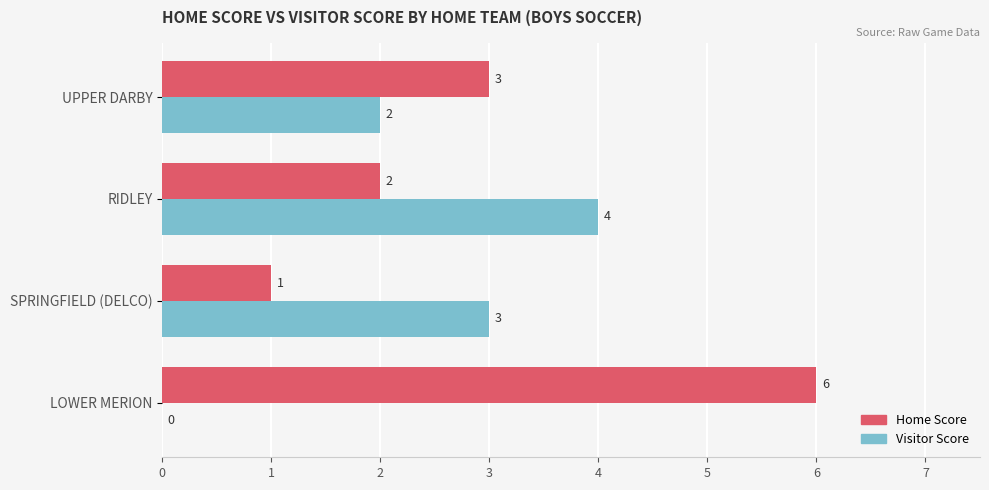

Which series has the largest range (max minus min)?

Home Score